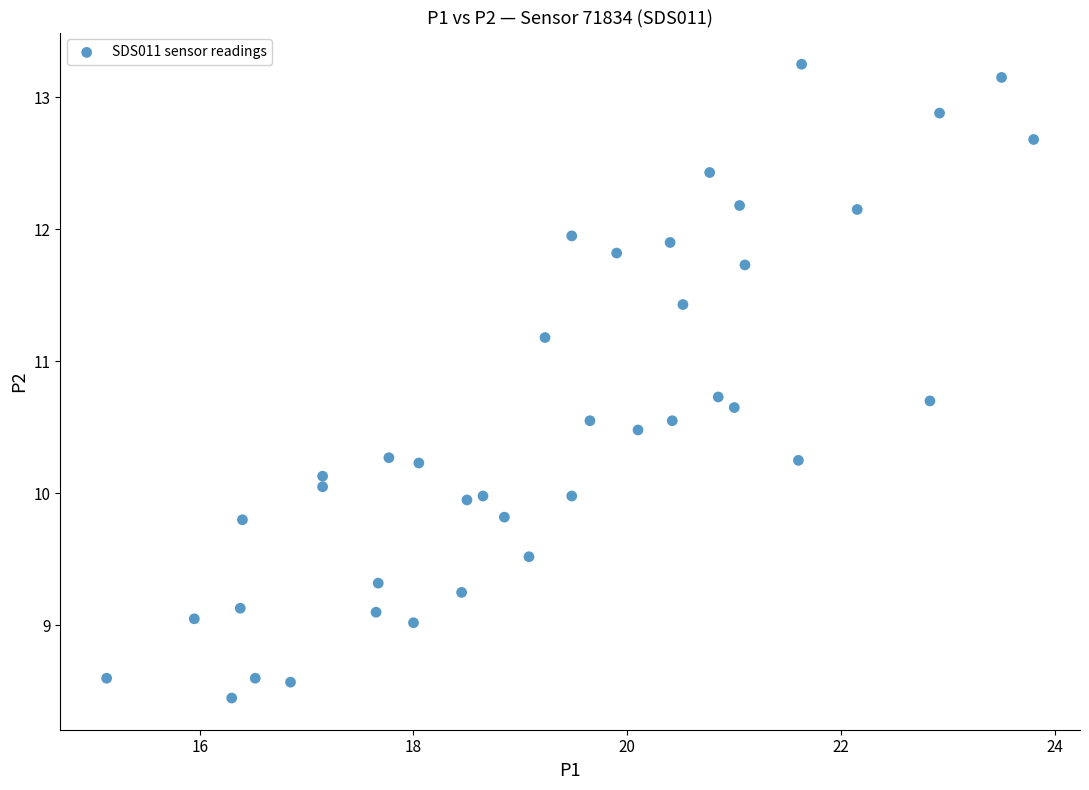

What is the range of X values (max minus min)?

8.7